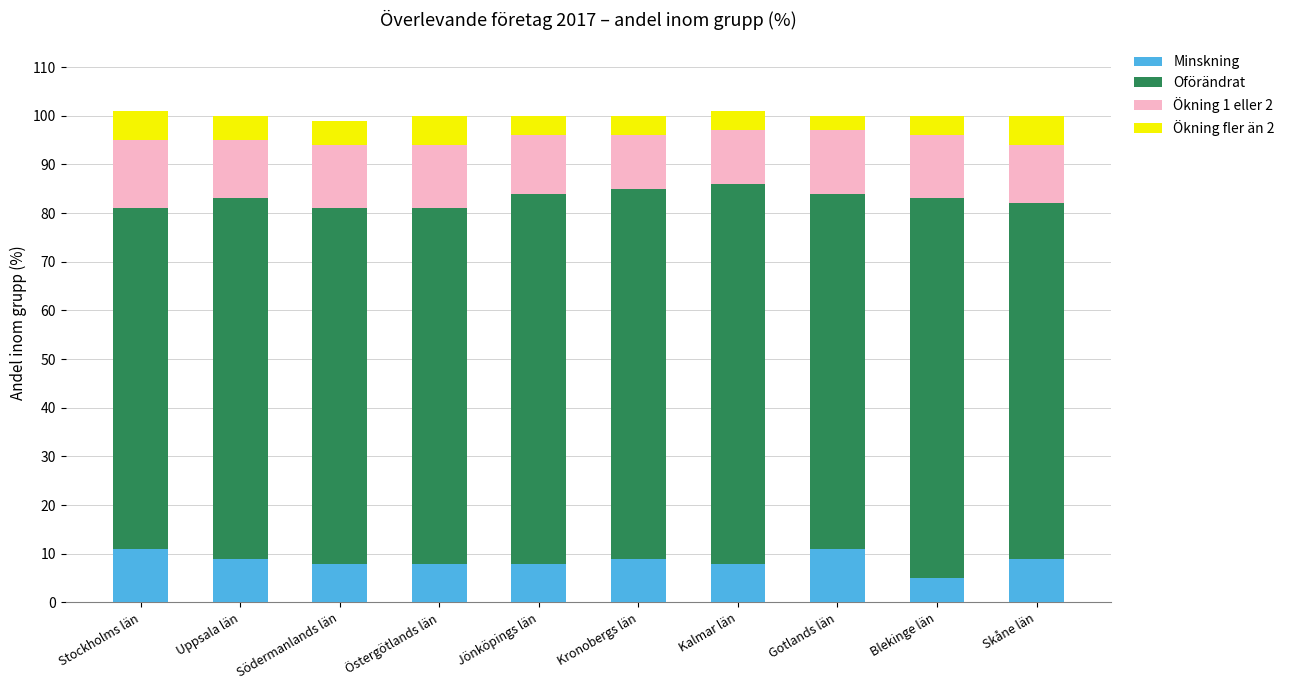

Are the bars grouped side by side (vs. stacked)?

No